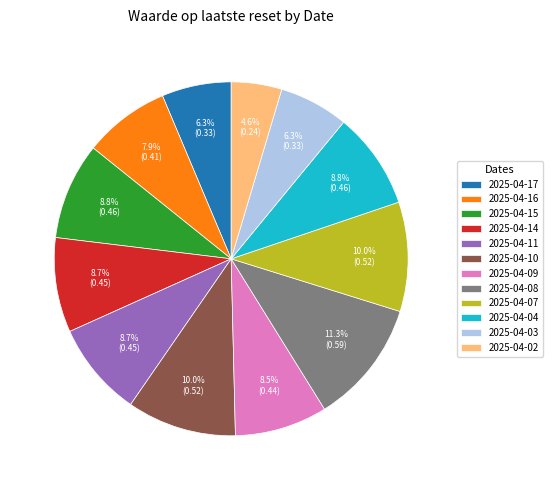

Which category has the smallest portion of the pie?

2025-04-02